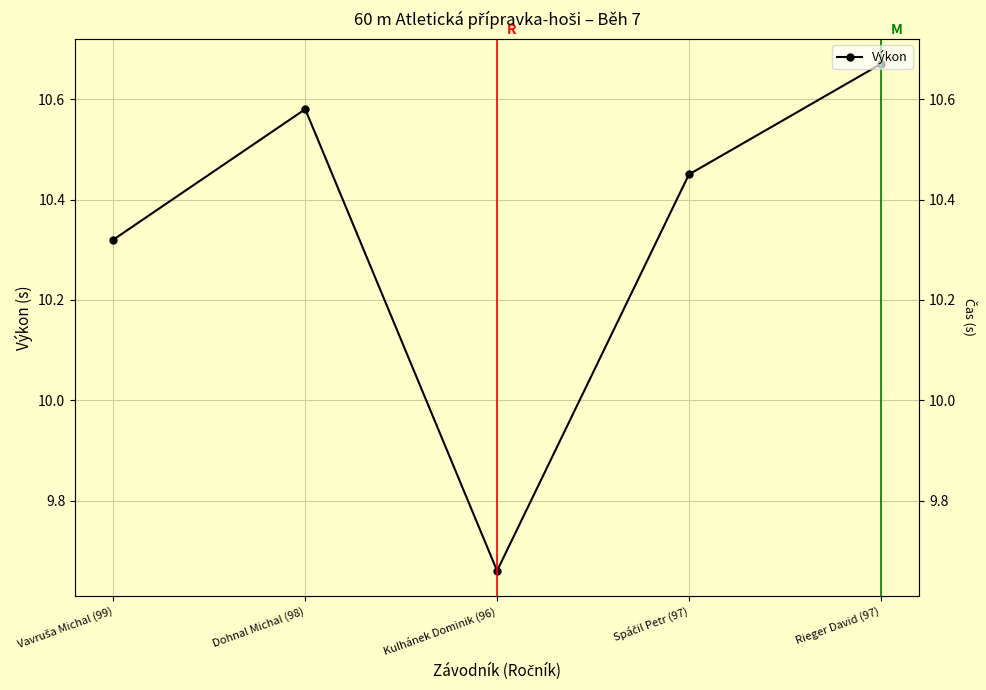

Is it true that the value at Rieger David (97) is 4.4?

False